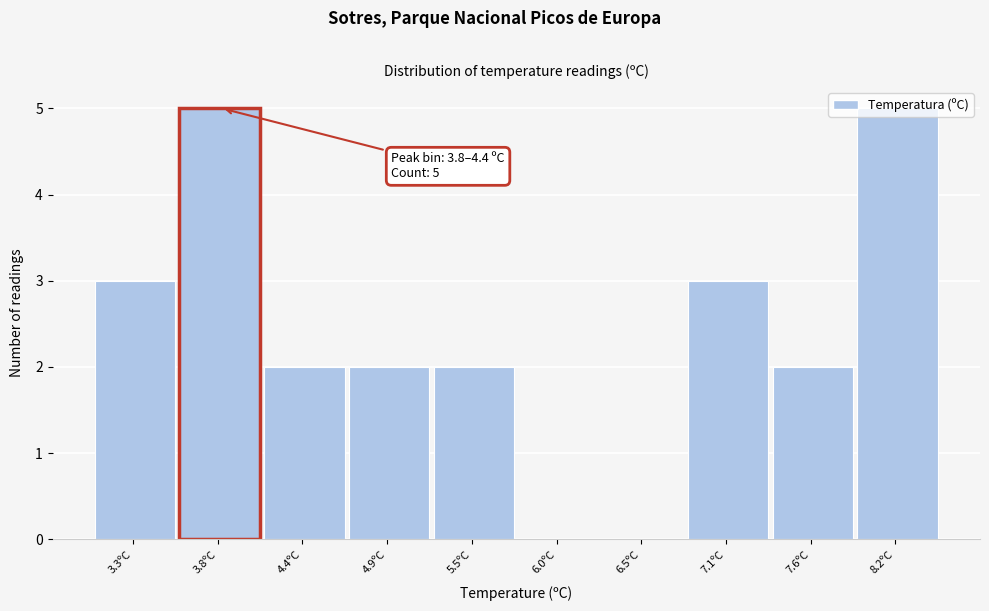

What is the ratio of the value at 7.6ºC to the value at 4.4ºC?

1.0